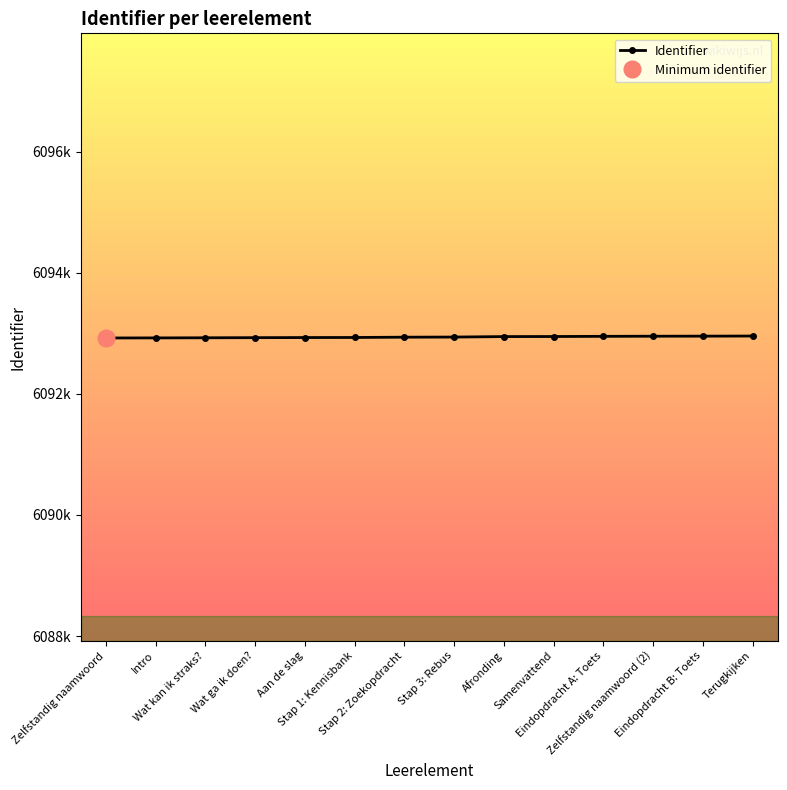

Which has a higher value, Wat kan ik straks? or Intro?

Wat kan ik straks?